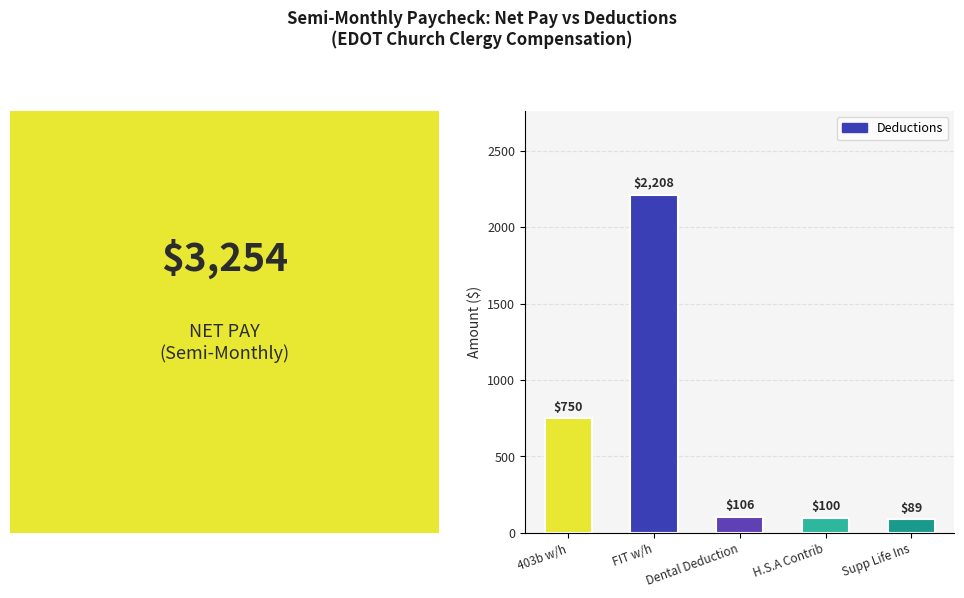

List the labels in order of value, smallest first.

Supp Life Ins, H.S.A Contrib, Dental Deduction, 403b w/h, FIT w/h